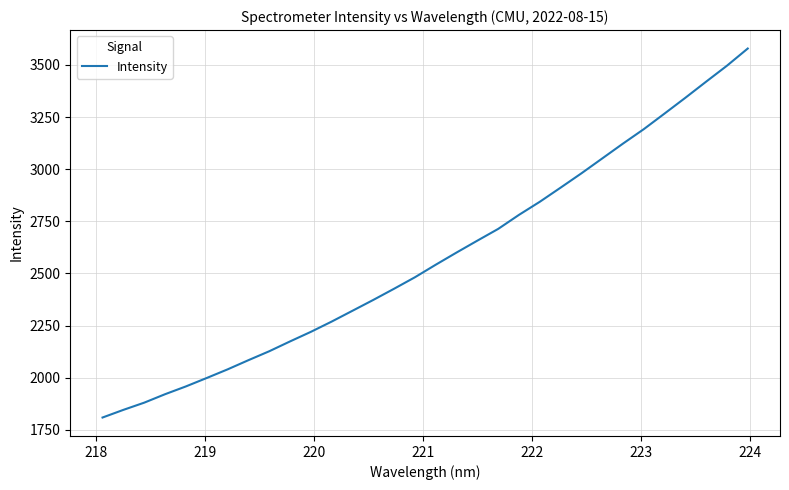

Count the number of values greater than 2541.

16